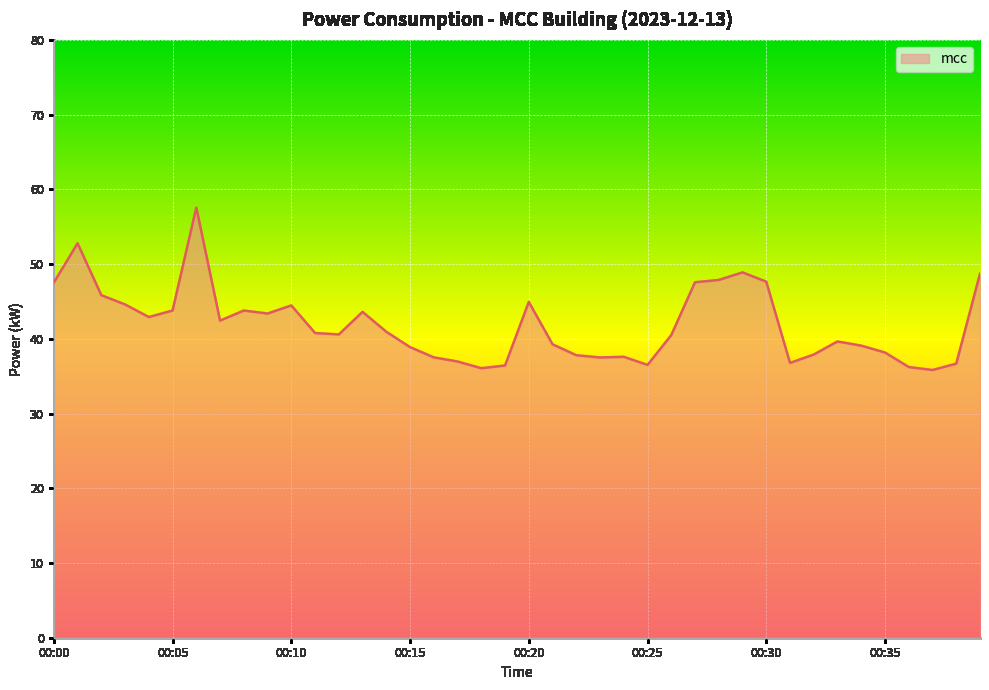

Which label corresponds to the largest value in the chart?

00:06